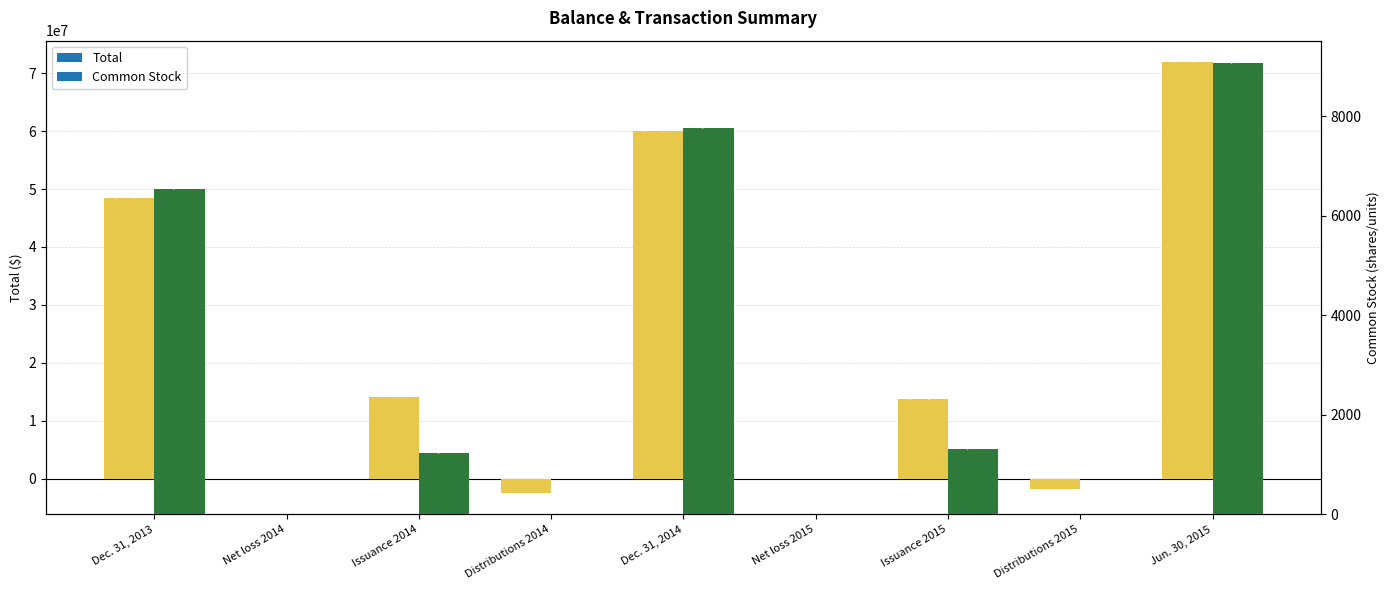

Which series has the largest total across all categories?

Total